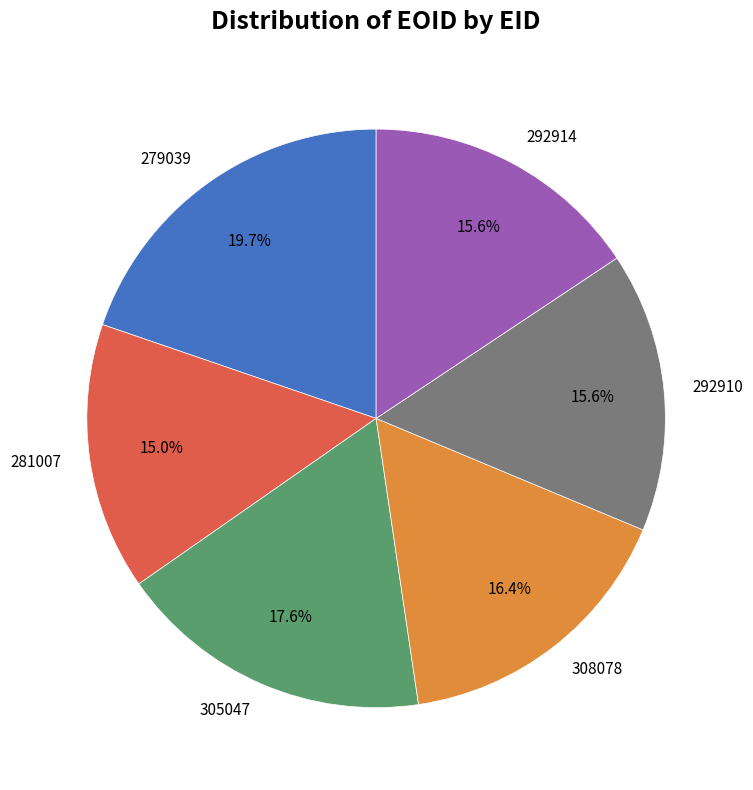

How many segments does this pie chart have?

6